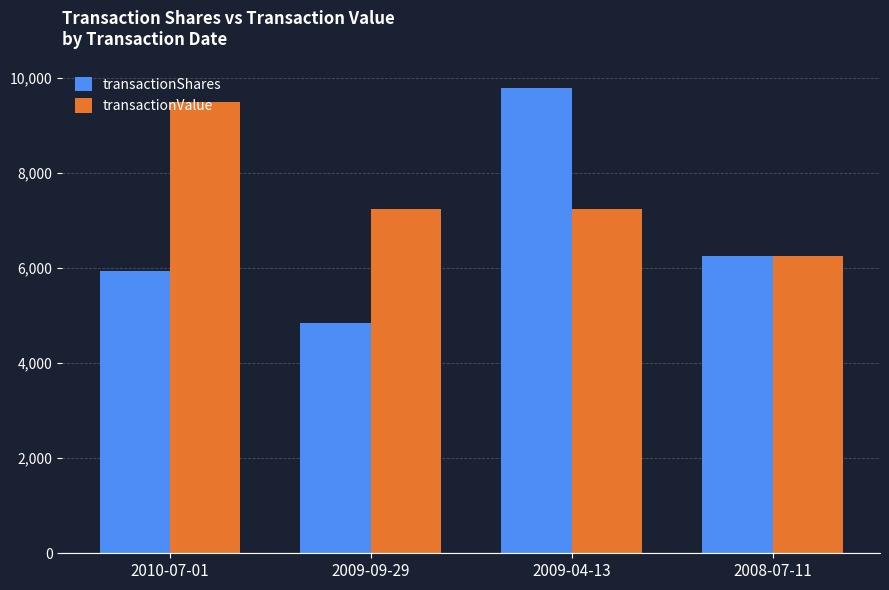

Is it true that transactionShares equals 7096 at 2009-09-29?

False